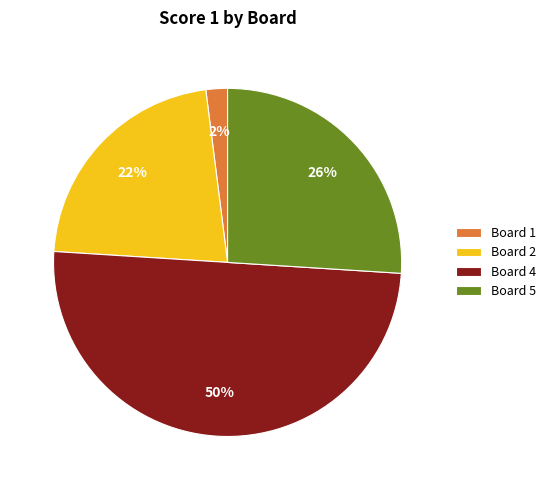

Which slice is the smallest?

Board 1